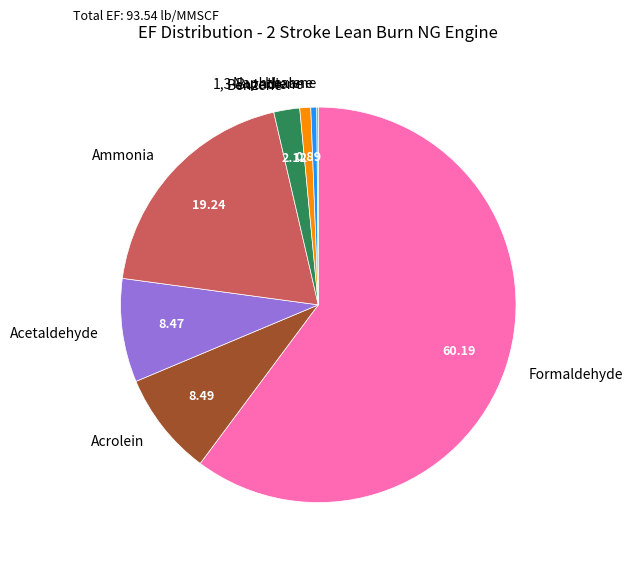

Do Acetaldehyde and Acrolein together represent more than half of the pie?

No